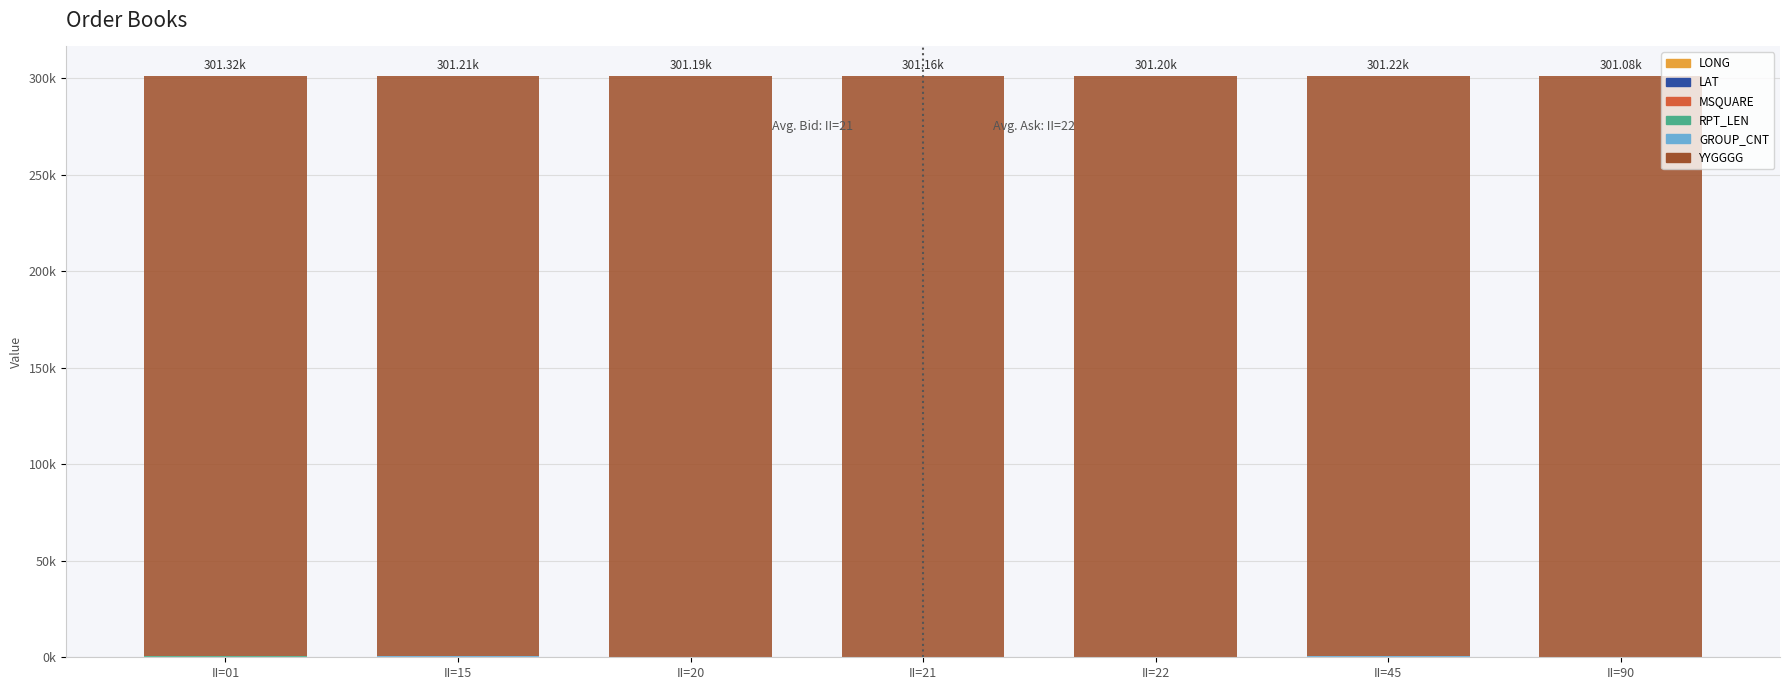

What is the average value of the GROUP_CNT series?

16.0